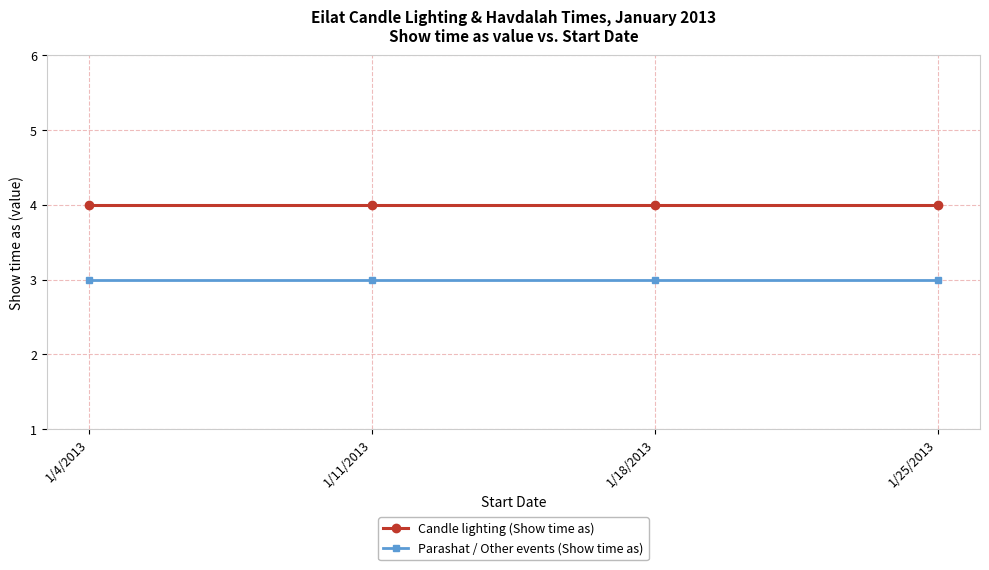

Reading right to left, extract all data points from this chart.

Candle lighting (Show time as): 4	4	4	4
Parashat / Other events (Show time as): 3	3	3	3